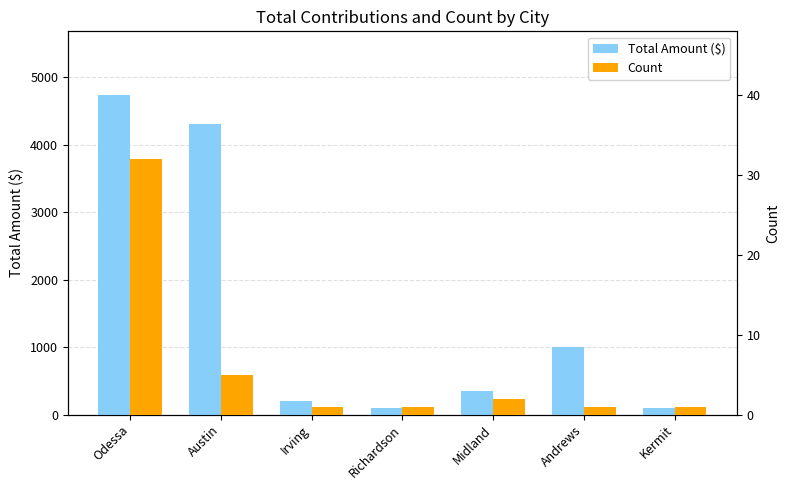

Where is Count nearest to the value 16?

Austin